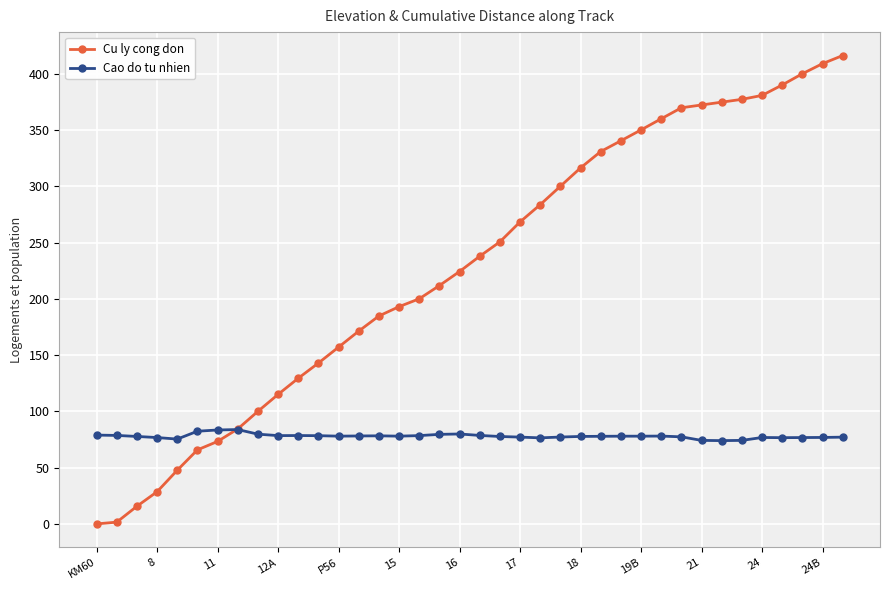

What is the sum of all Cu ly cong don values?

8674.1